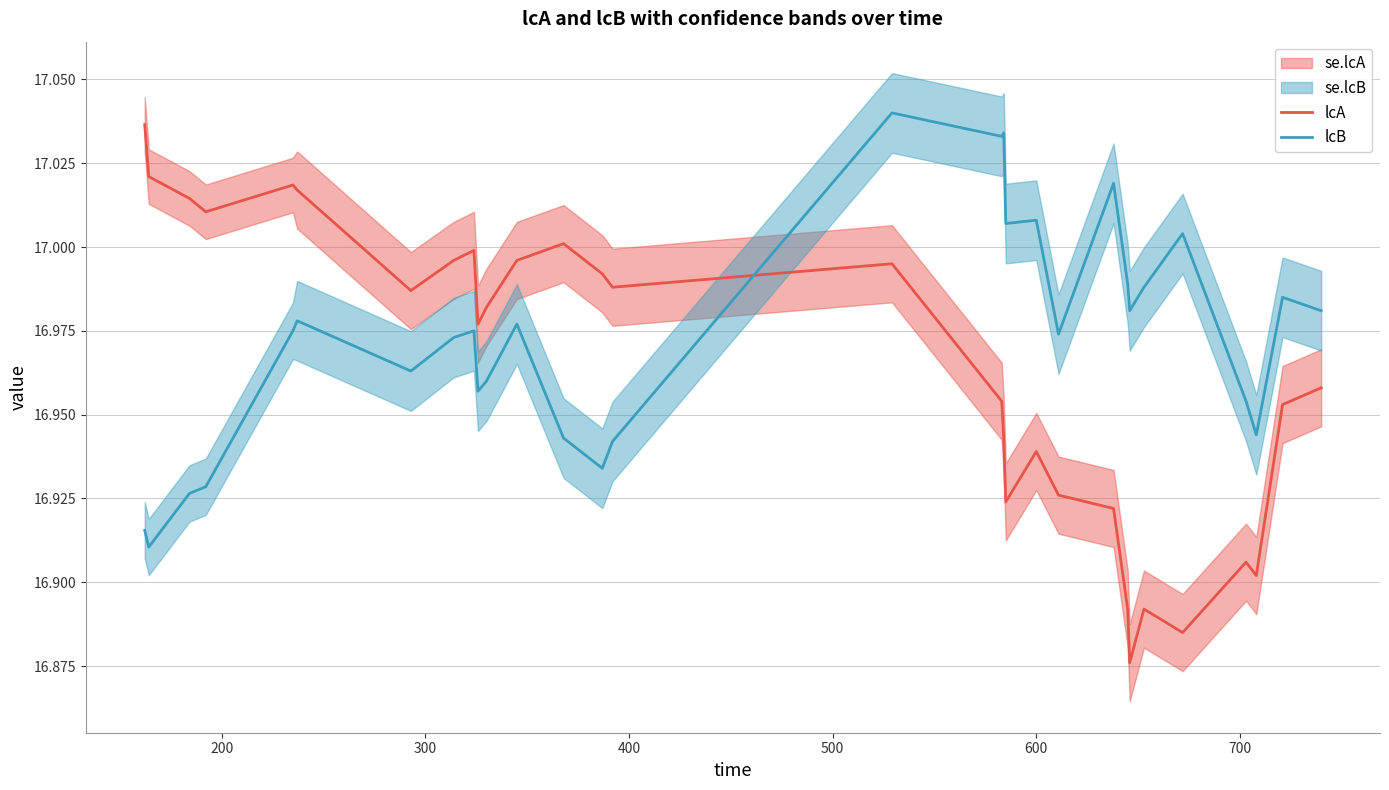

How many intersections are there between lcA and lcB?

1